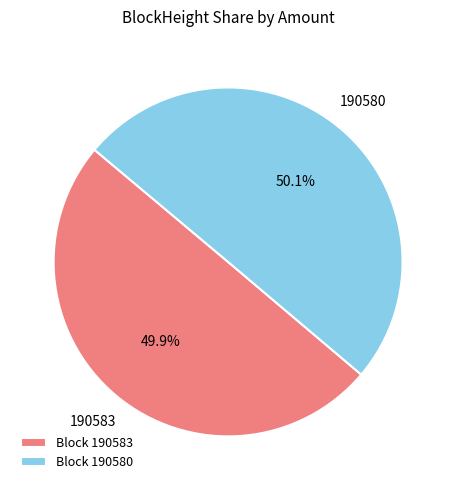

Is the sum of Block 190580 and Block 190583 greater than half?

Yes